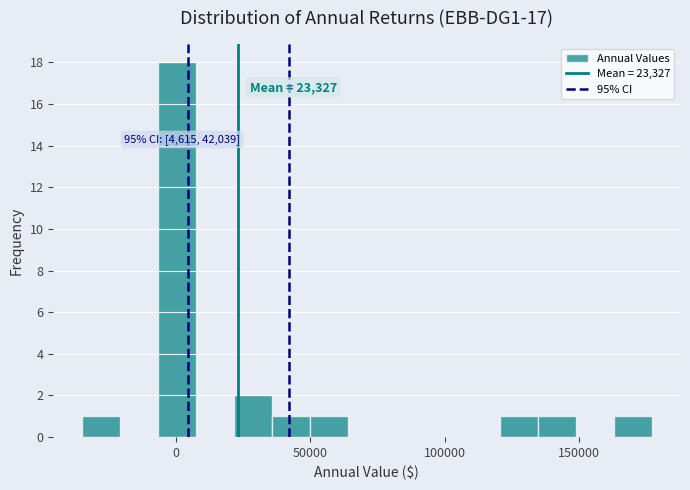

Read against the x-axis, roughly where is the centre of the tallest bar?

0